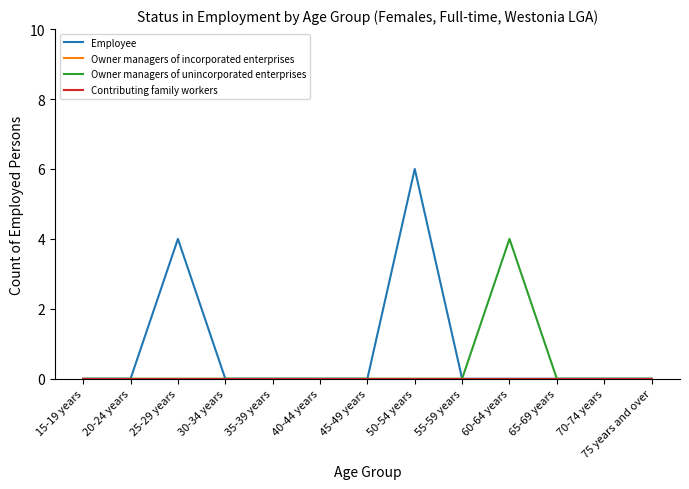

What is the sum of all Owner managers of unincorporated enterprises values?

4